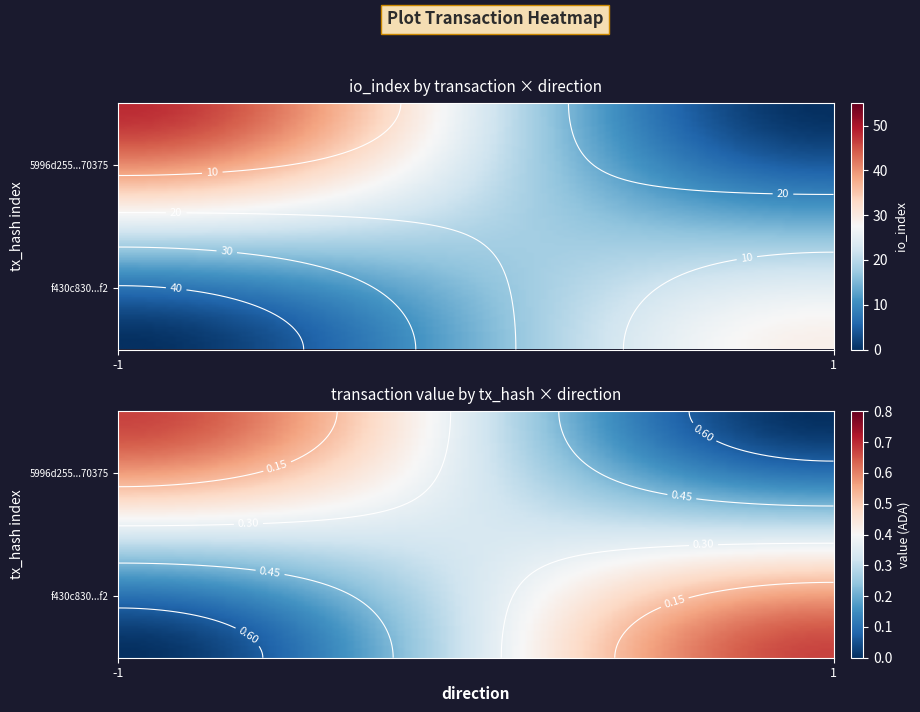

What is the difference between the maximum and minimum values in the 5996d2552292e2d1bdfdf43e21cf568dfc70375 series?

49